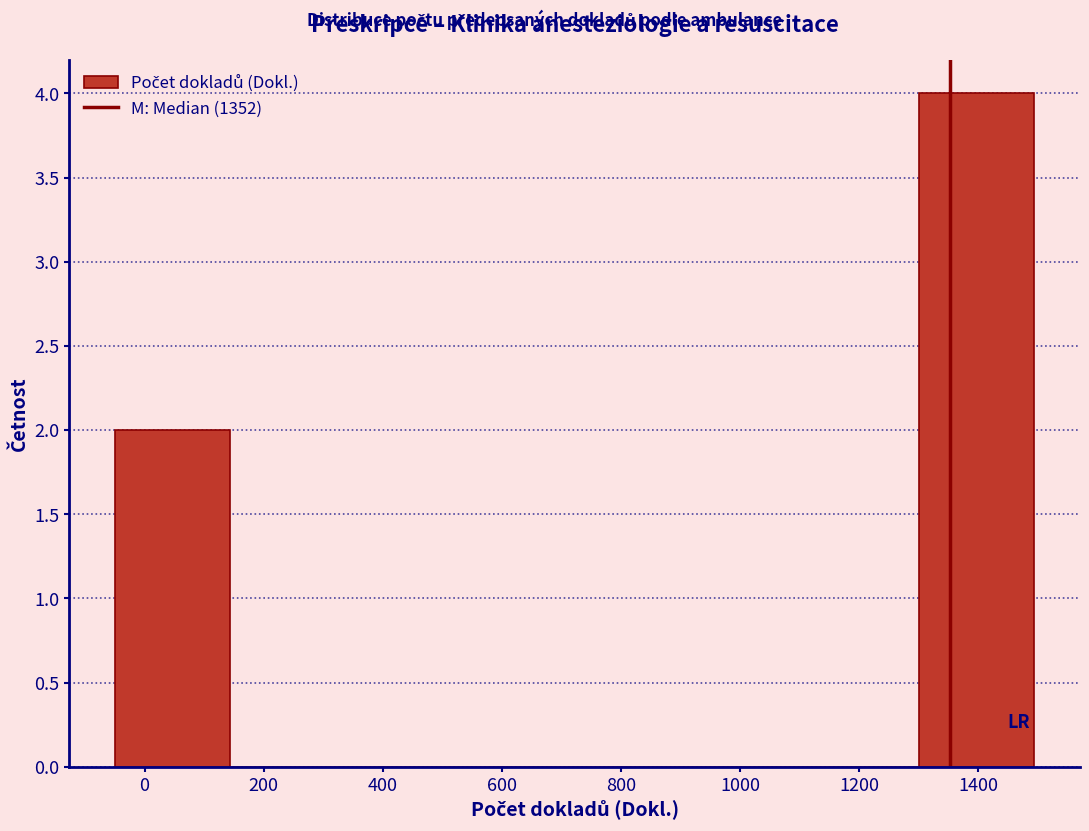

Reading left to right, transcribe this chart: for each bar, give the range it covers on the x-axis and its height. Neither the bar edges nor the heights are printed on the chart, so give them approximately, as read against the axes.

-40 to 140: 2
140 to 340: 0
340 to 520: 0
520 to 720: 0
720 to 920: 0
920 to 1100: 0
1100 to 1300: 0
1300 to 1500: 4